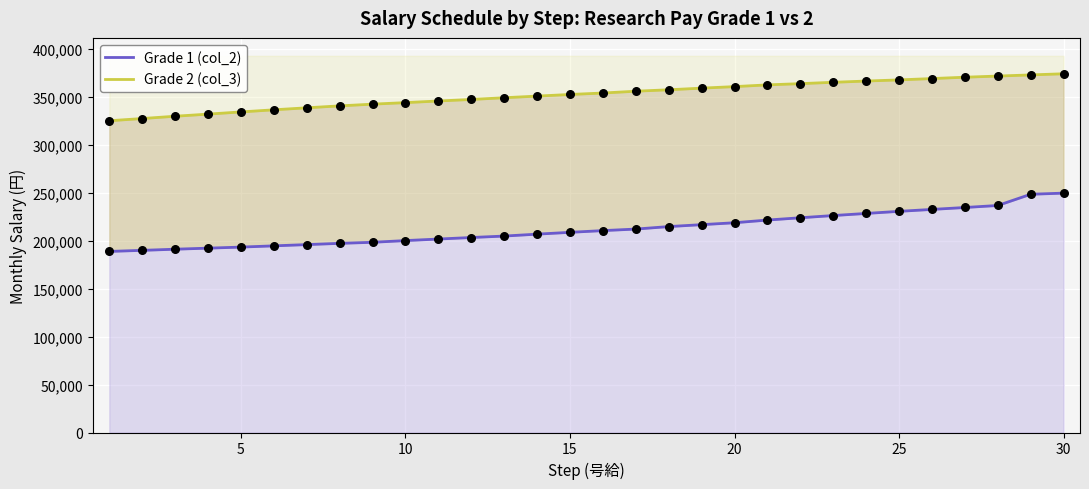

Which series reaches the maximum Y coordinate?

Grade 2 (col_3)